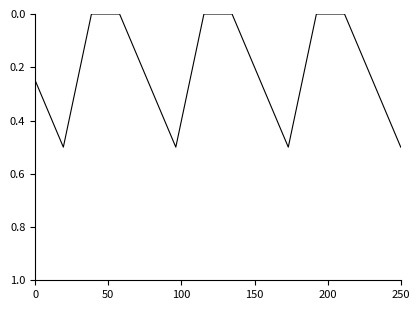

What is the difference between the maximum and minimum values?

0.5